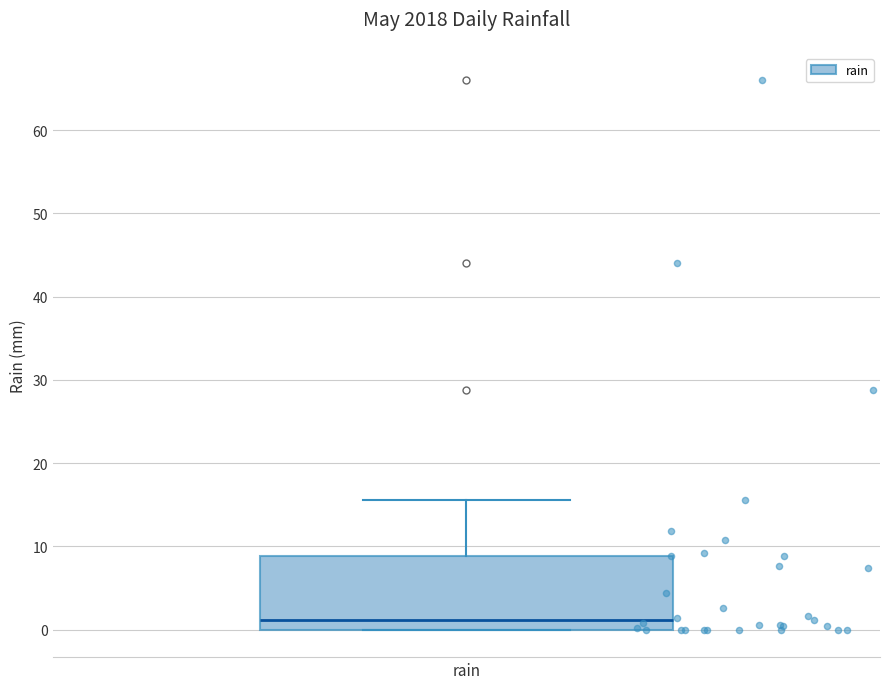

Read this box plot against the y-axis: the position of the median line, the range covered by the box, and the ends of both whiskers. The values are not printed on the chart, so give them approximately, as read against the axis.

median 1, box 0 to 9, whiskers 0 to 16